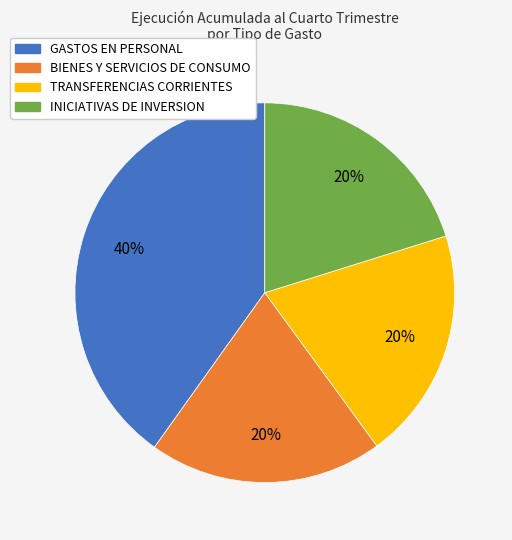

Do INICIATIVAS DE INVERSION and BIENES Y SERVICIOS DE CONSUMO together represent more than half of the pie?

No